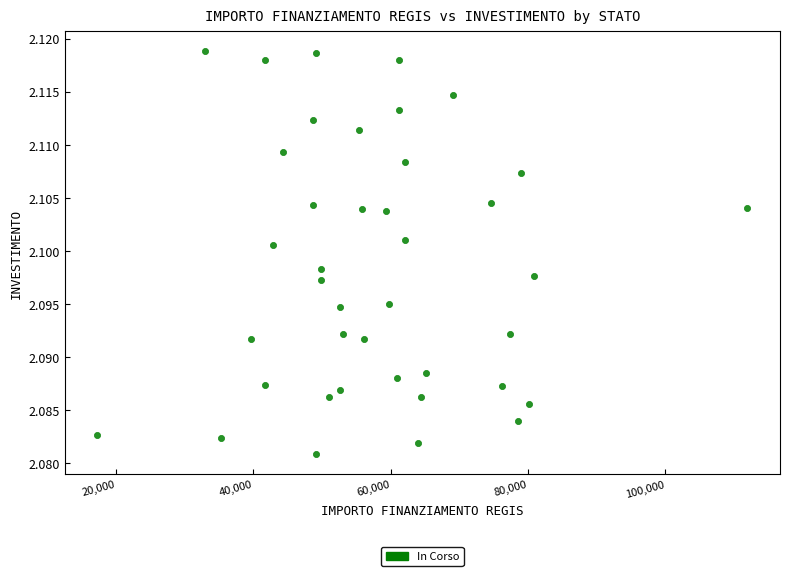

What is the range of X values (max minus min)?

94665.7